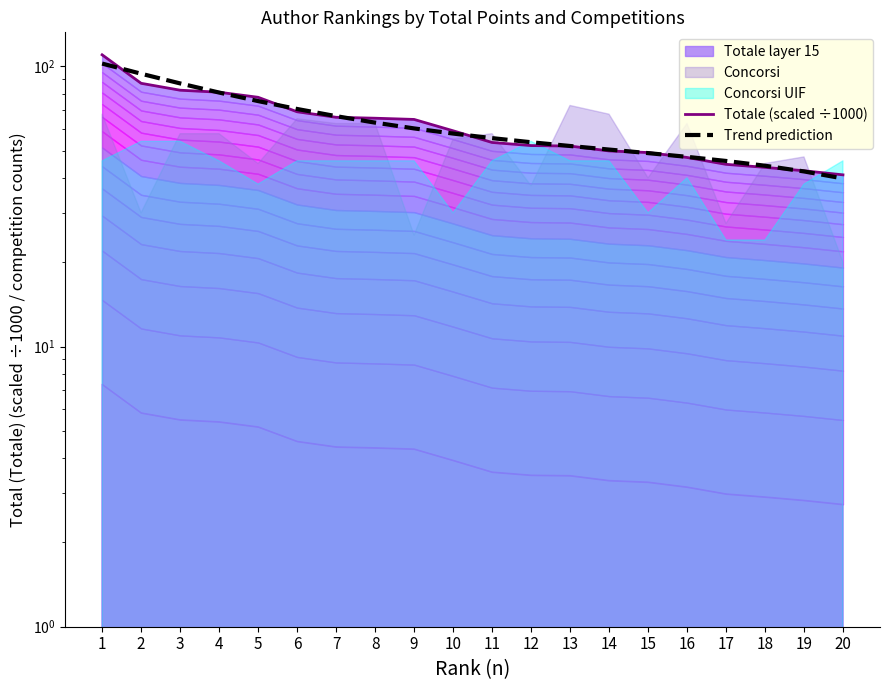

Reading right to left, list all the values displayed in this chart.

Totale (scaled ÷1000): 41.0	42.4	43.6	44.7	47.3	49.2	49.9	52.0	52.1	53.5	58.9	64.7	65.3	65.8	68.8	77.5	80.8	82.2	87.0	110.0
Trend prediction: 39.8	42.2	44.2	46.0	47.5	49.0	50.5	52.0	53.6	55.4	57.6	60.0	63.0	66.4	70.5	75.2	80.6	86.9	94.1	102.3